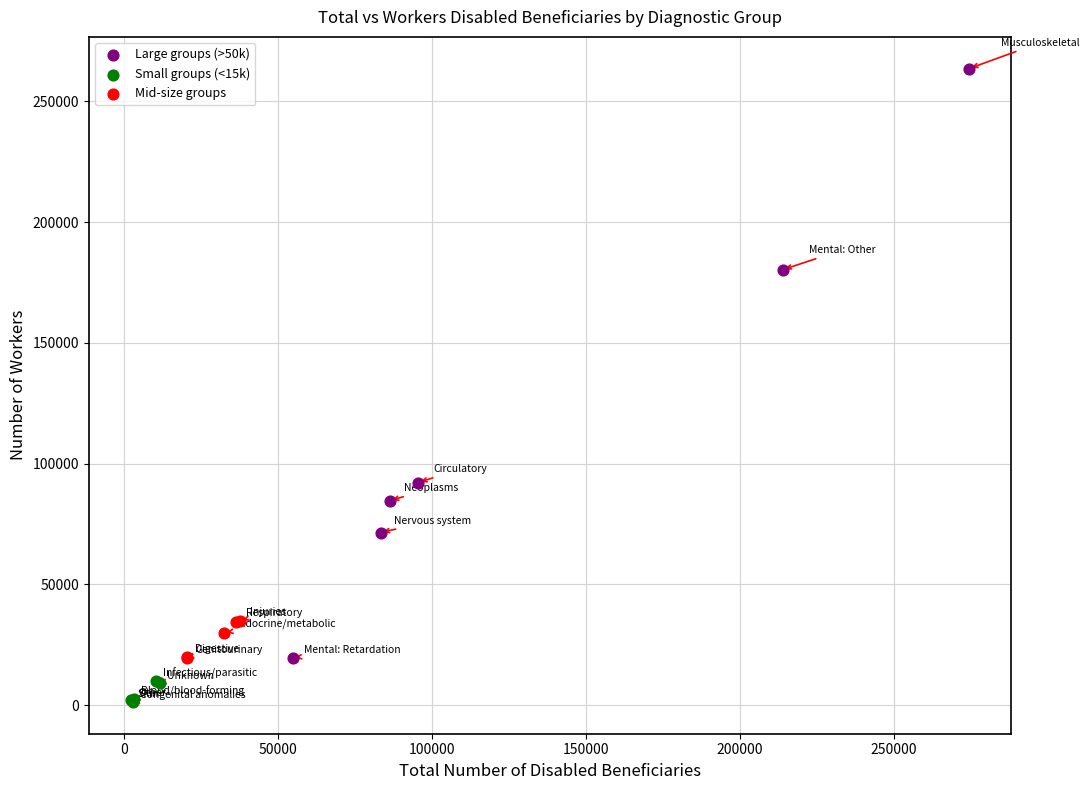

Which series has the widest spread of Y values?

Large groups (>50k)